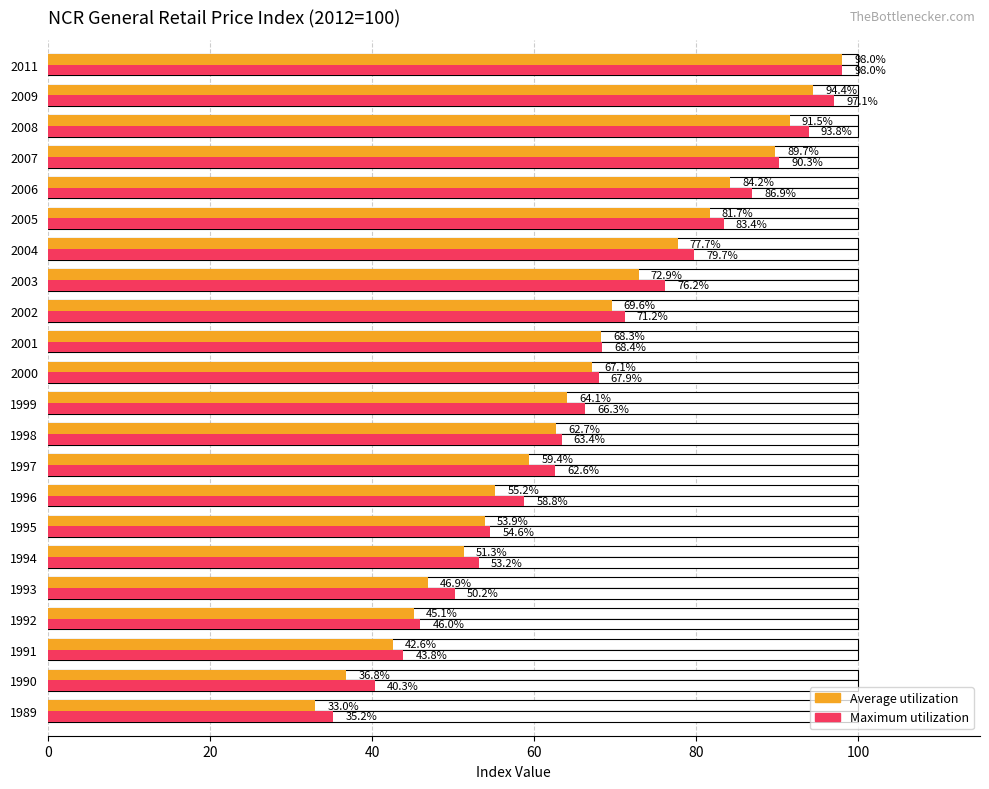

Which series has the largest total across all categories?

Maximum utilization